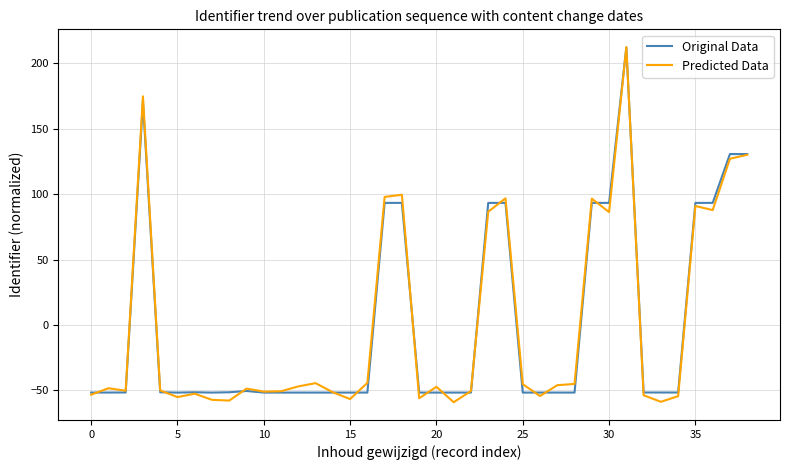

How many values in Predicted Data are above zero?

12